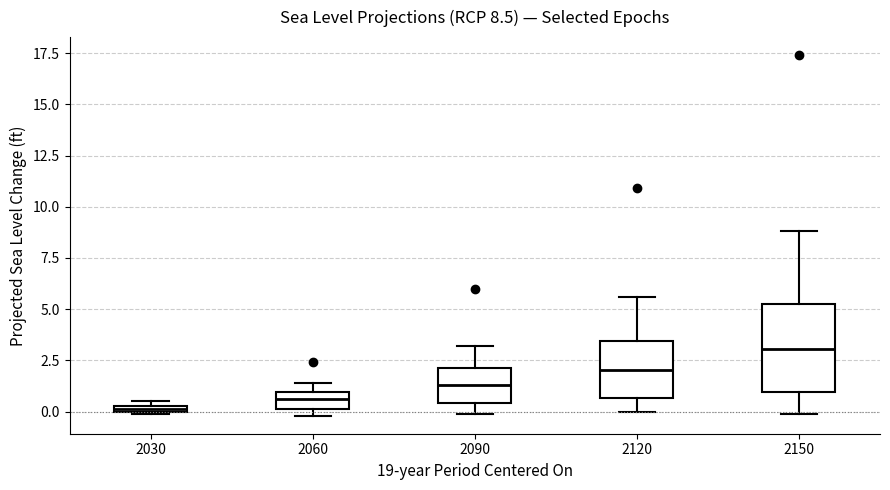

Comparing the boxes themselves (not the whiskers), which one is the tallest?

2150